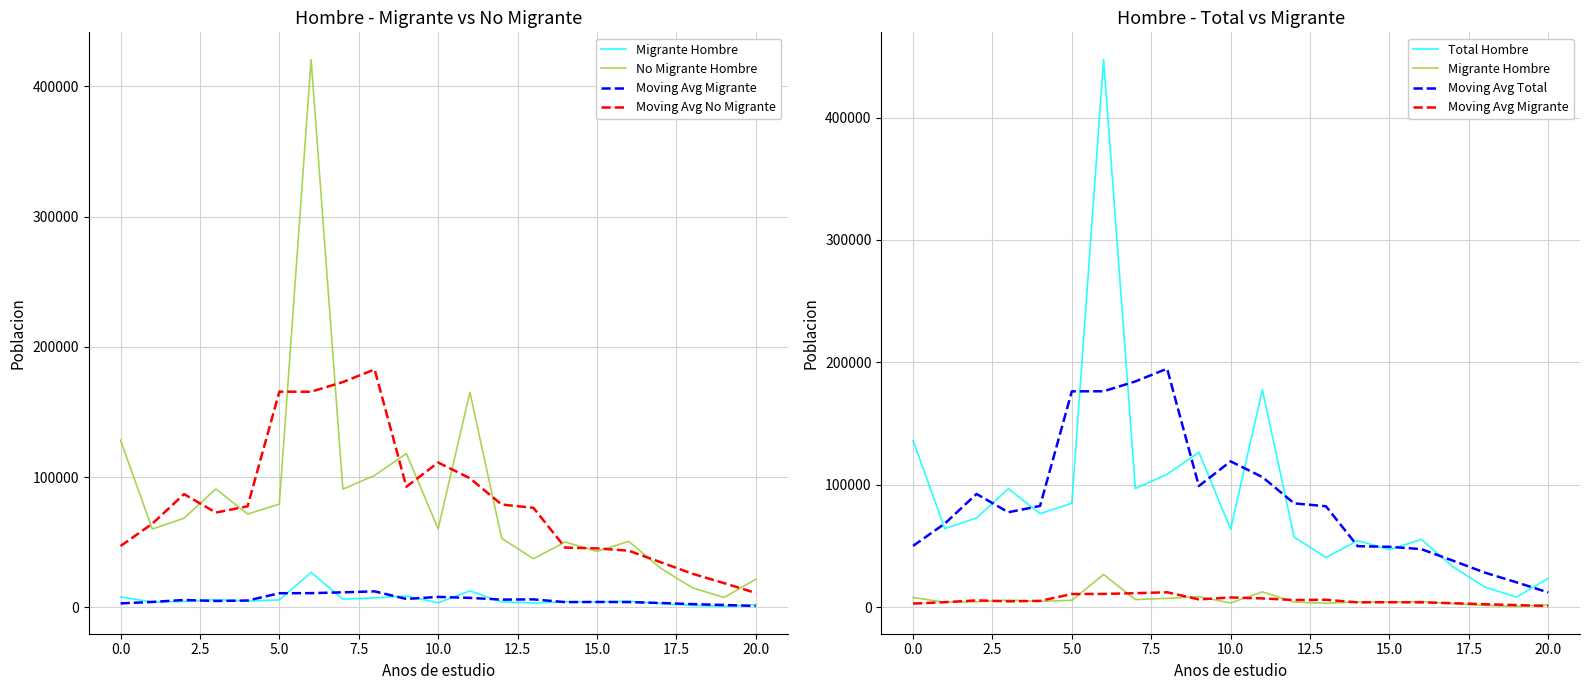

What is the difference between the second highest and minimum values in the No Migrante Hombre series?

157536.0